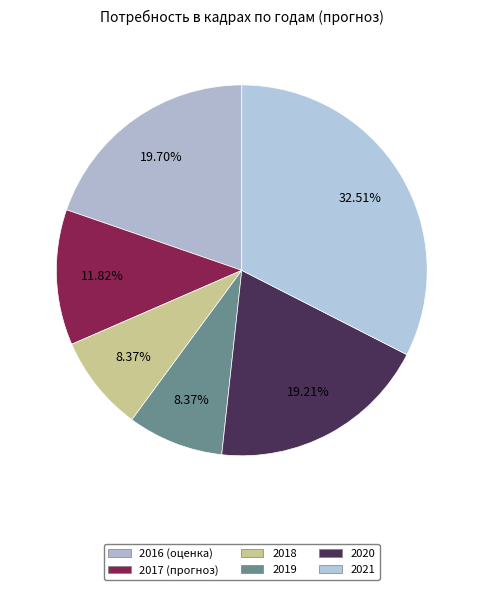

How much of the chart is everything except 2021?

67.5%